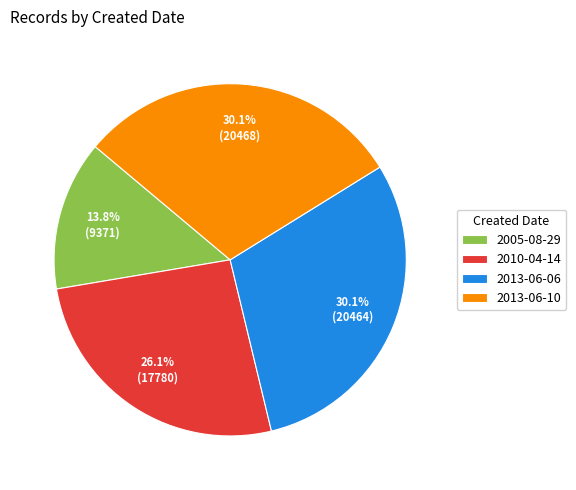

To the nearest percent, what is the difference between the 2013-06-06 and 2010-04-14 slice percentages?

4%